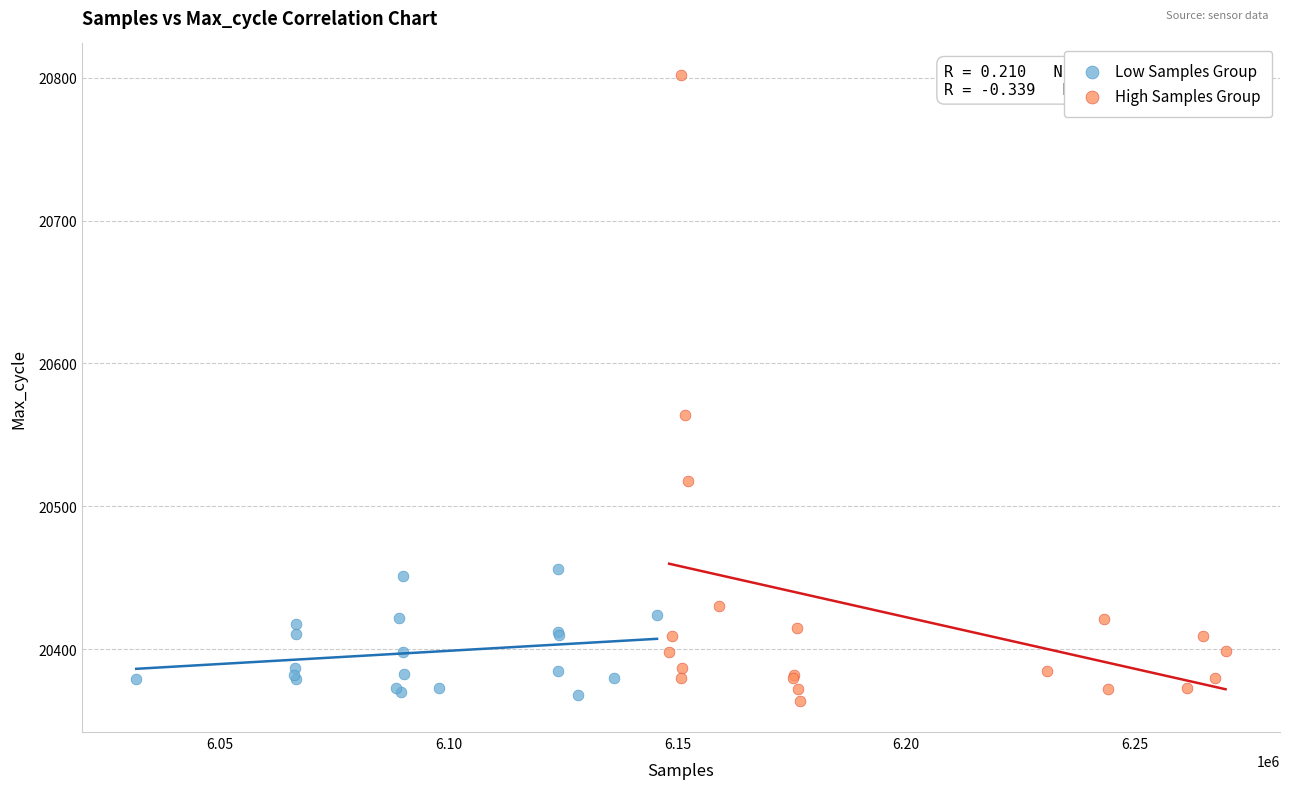

Which series has the largest Y range (max minus min)?

High Samples Group